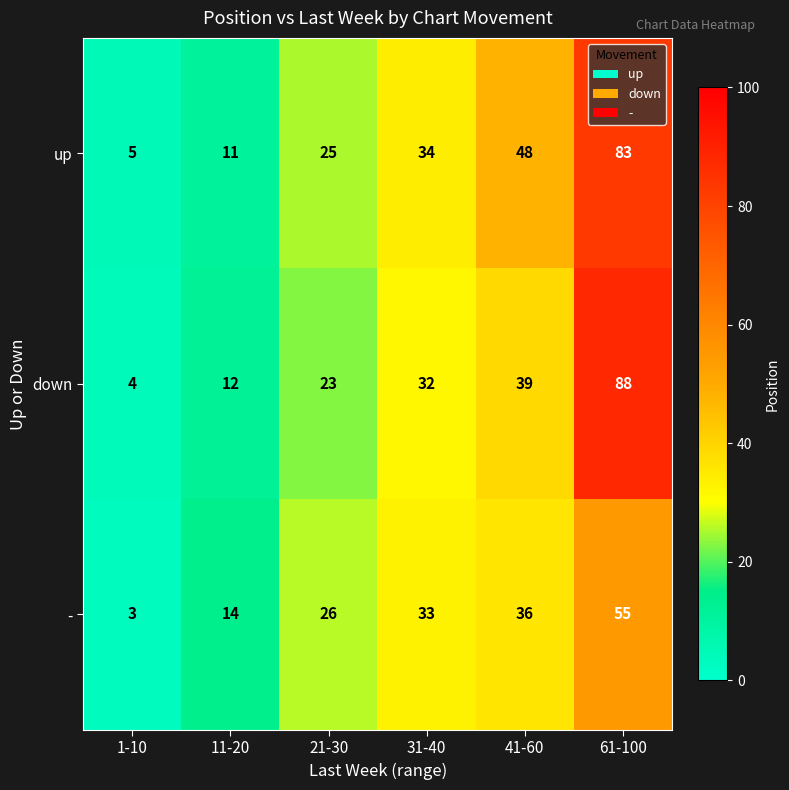

What is the difference between the maximum and minimum values in the down series?

84